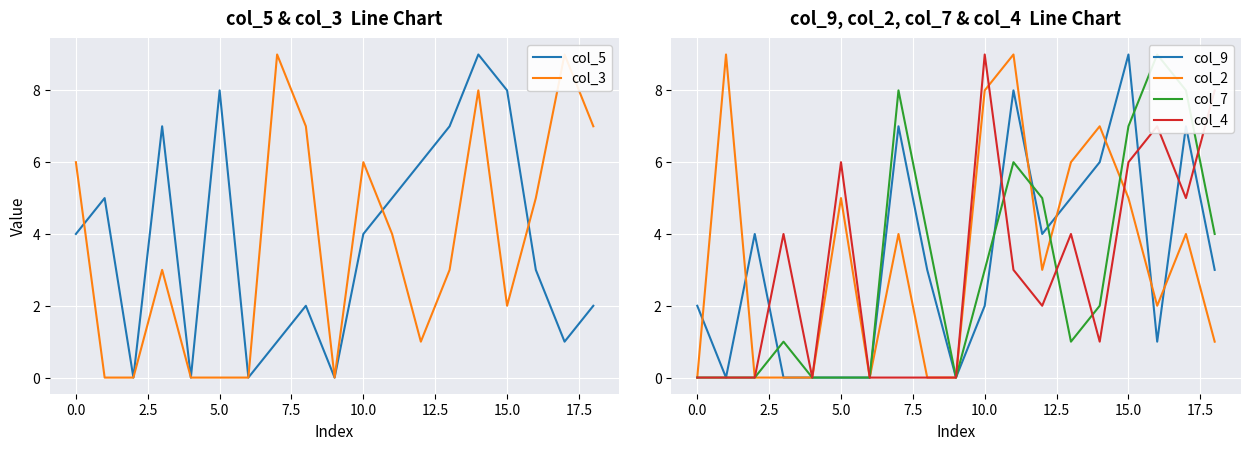

Is it true that col_4 equals 10 at 15.0?

False